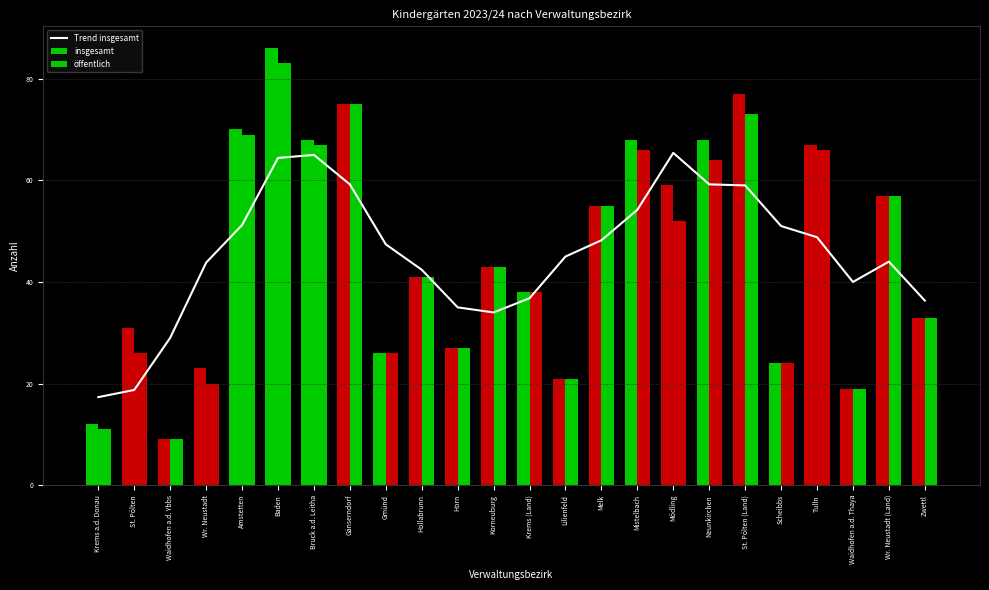

What are all the series names shown in the legend?

Trend insgesamt, insgesamt, öffentlich